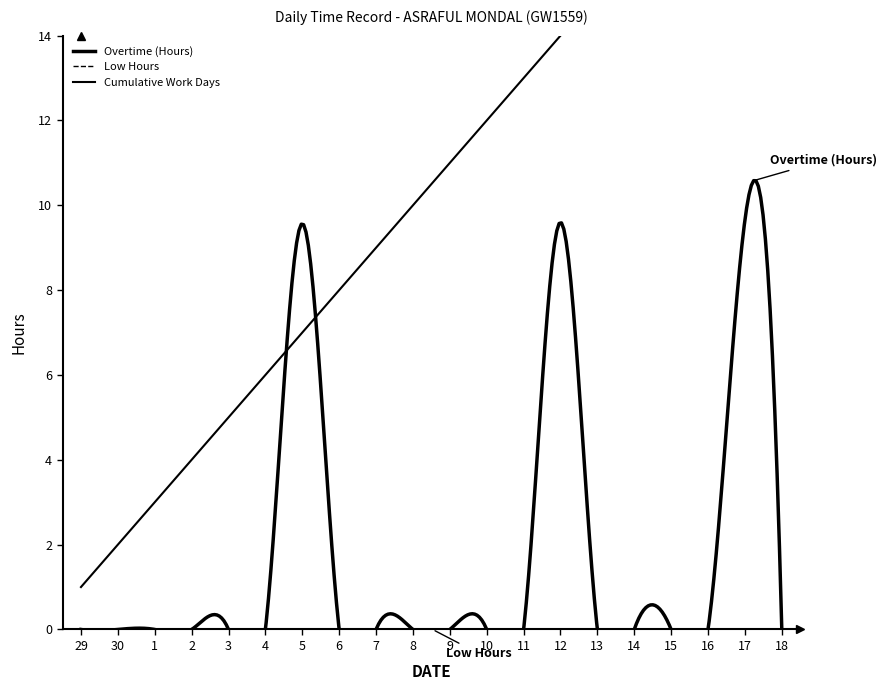

At which label is Low Hours closest to 0?

29